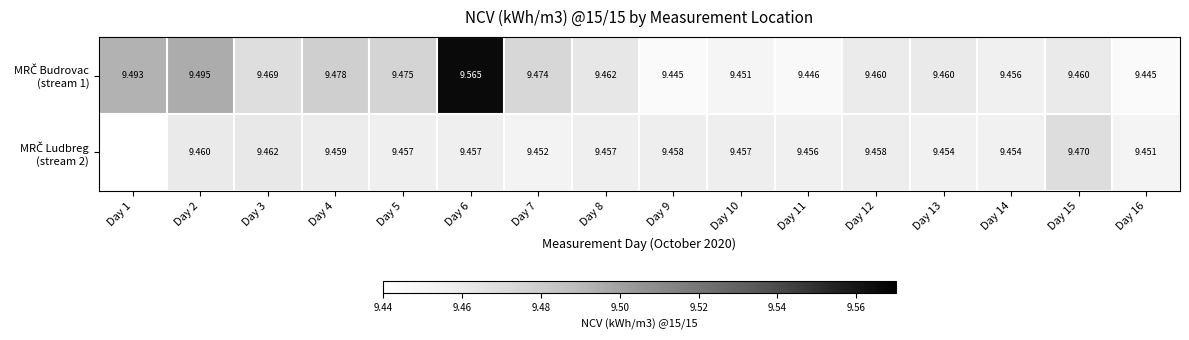

Count the MRČ Budrovac (stream 1) values in the range 9 to 10.

16